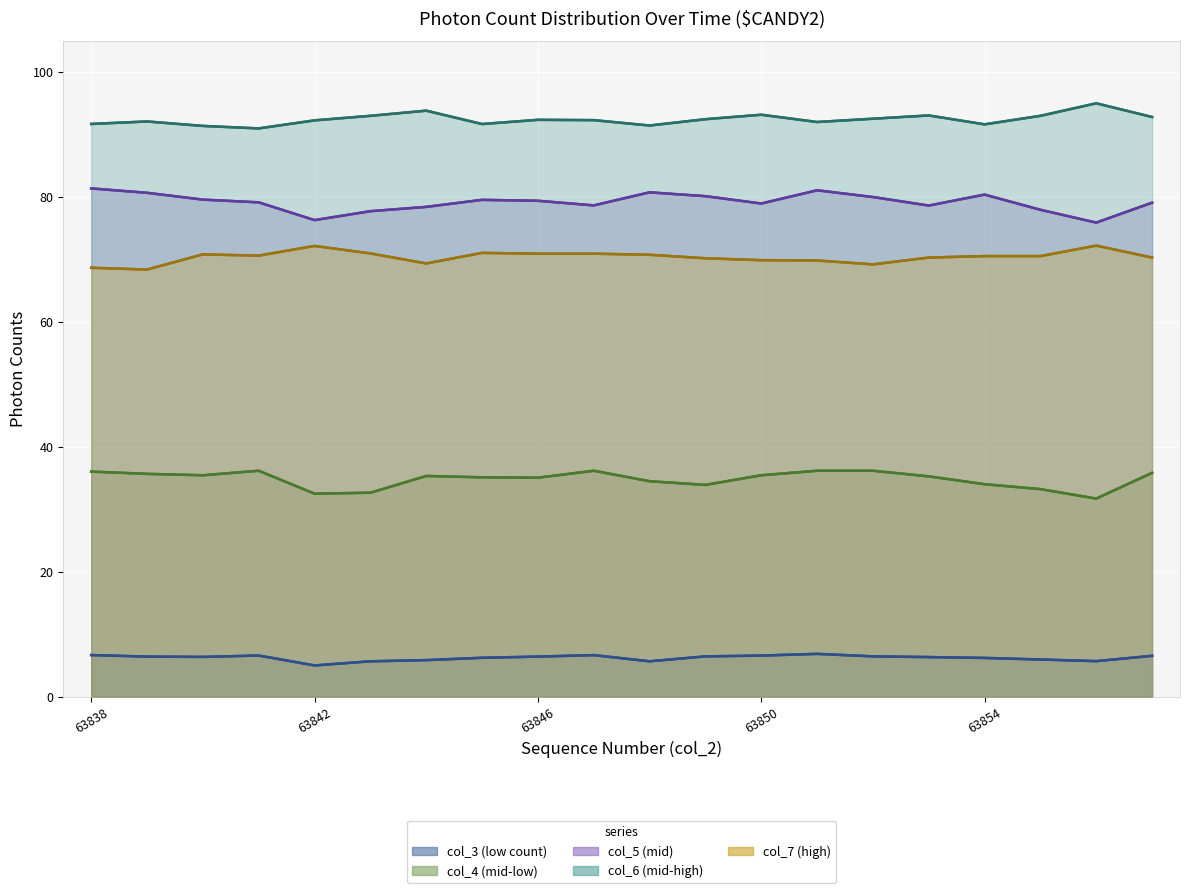

Where does the col_3 series first go above 6?

63838